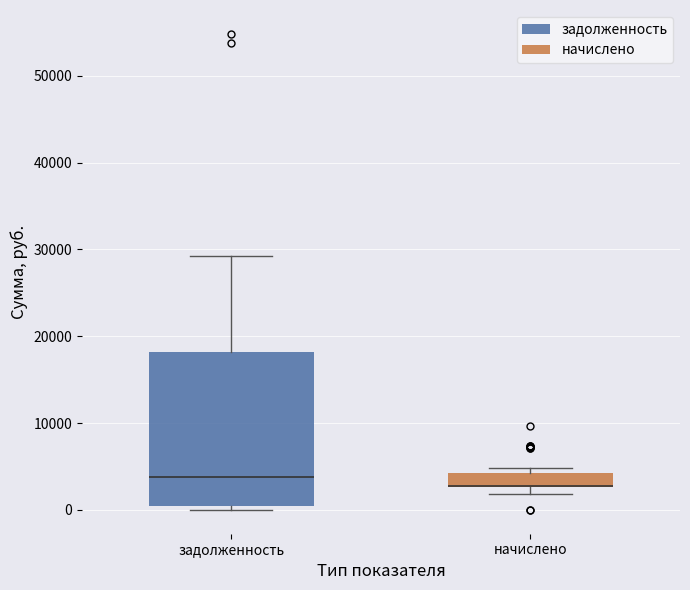

Reading left to right, read every box against the y-axis: the position of its median line, the range the box covers, and the ends of its whiskers. The values are not printed on the chart, so give them approximately, as read against the axis.

задолженность: median 4000, box 0 to 18000, whiskers 0 (just below the box's lower edge) to 29000
начислено: median 3000 (drawn on the box's lower edge), box 3000 to 4000, whiskers 2000 to 5000